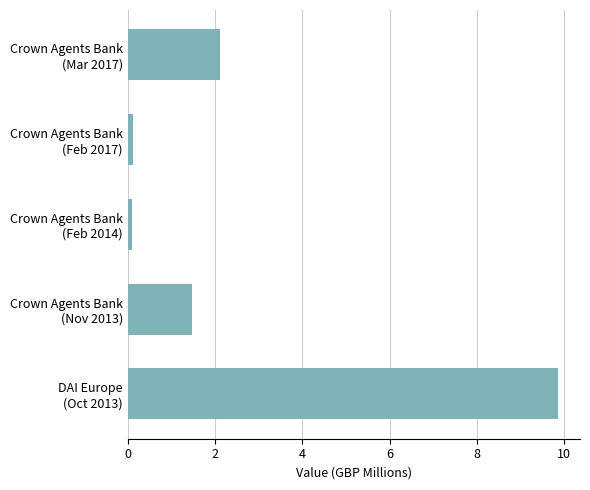

Reading bottom to top, transcribe all the data shown in this chart.

9.9	1.5	0.1	0.1	2.1